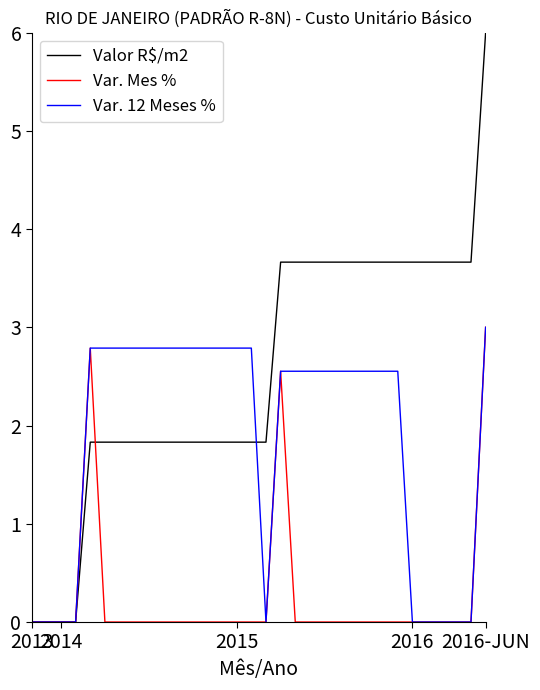

Which series ends up on top after the final intersection of Valor R$/m2 and Var. 12 Meses %?

Valor R$/m2